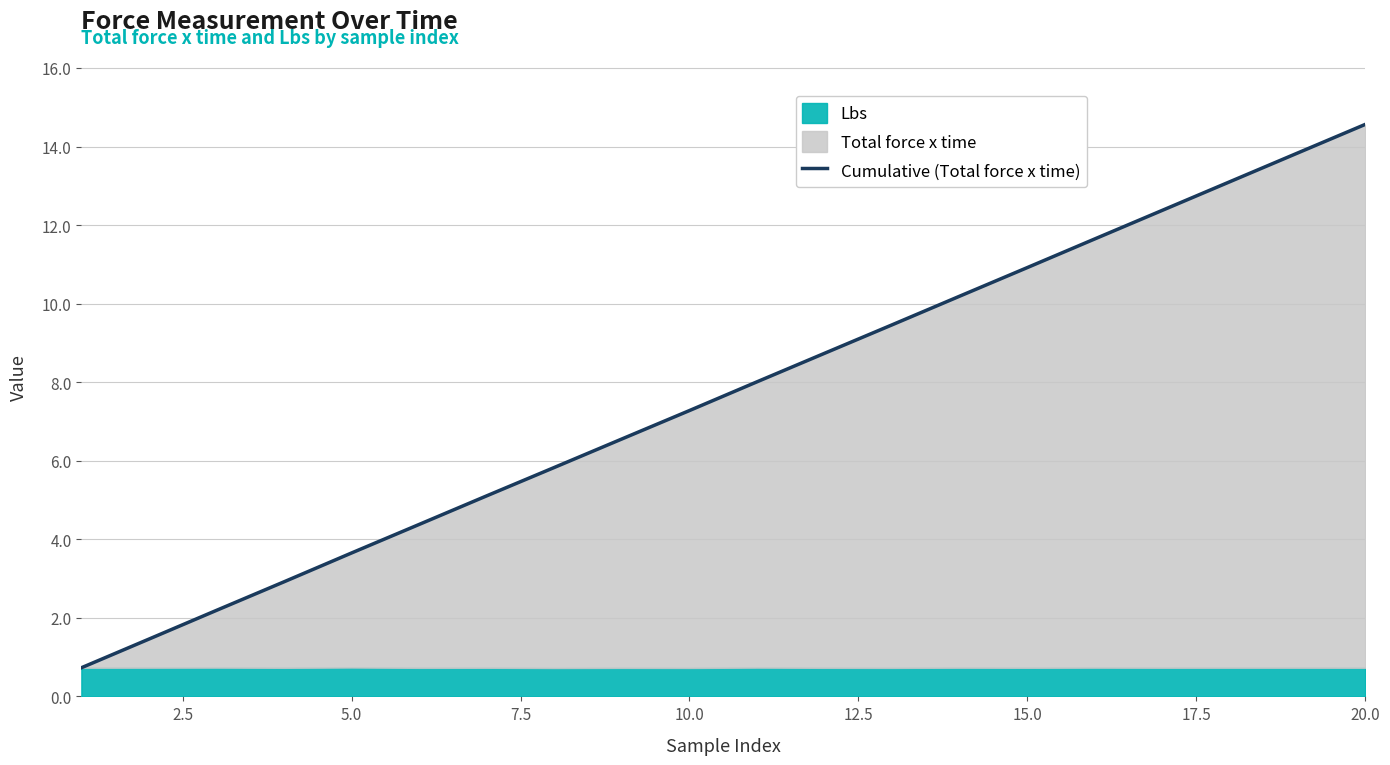

Does the chart display data point markers on the line(s)?

No